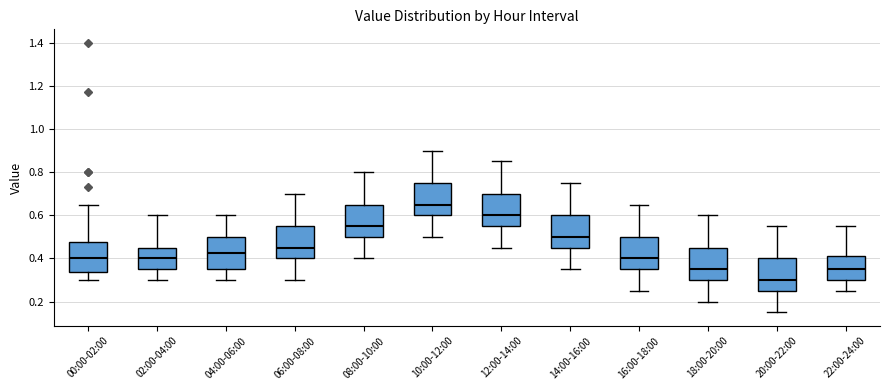

Where is the lower edge of the box for 20:00-22:00 on the y-axis? The values are not printed on the chart, so give them approximately, as read against the axis.

0.26